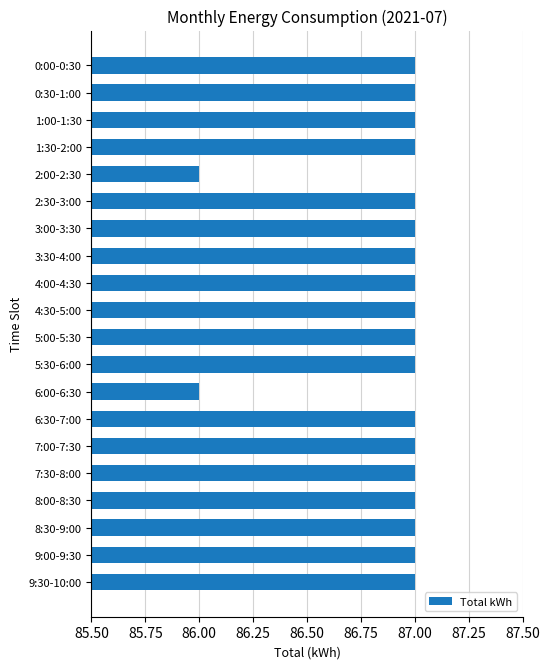

The chart shows a value of 86 at 6:00-6:30. True or false?

True